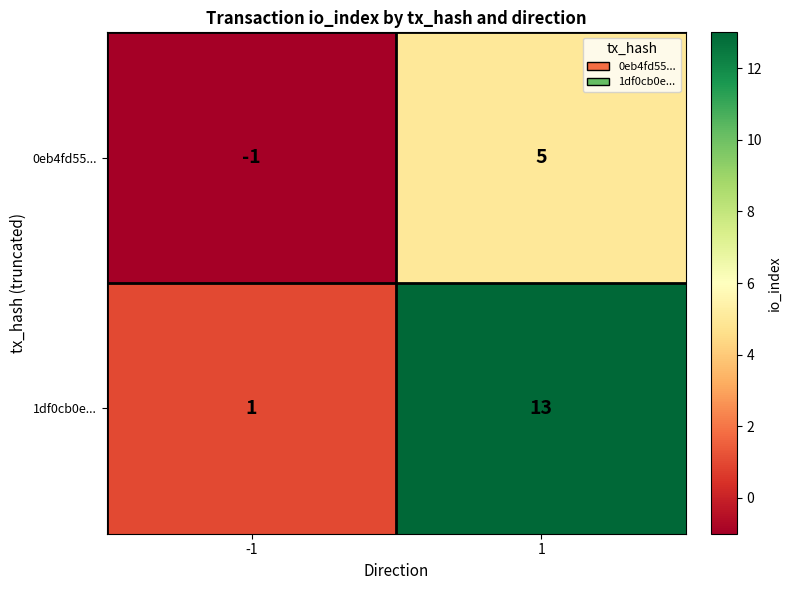

What is the sum of all 0eb4fd55... values?

4